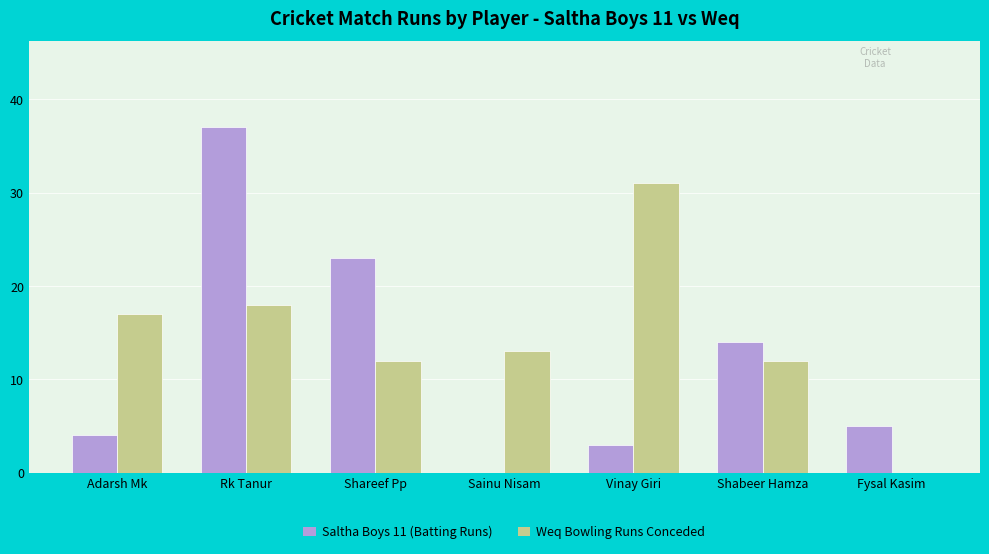

What is the total value across all series at Vinay Giri?

34